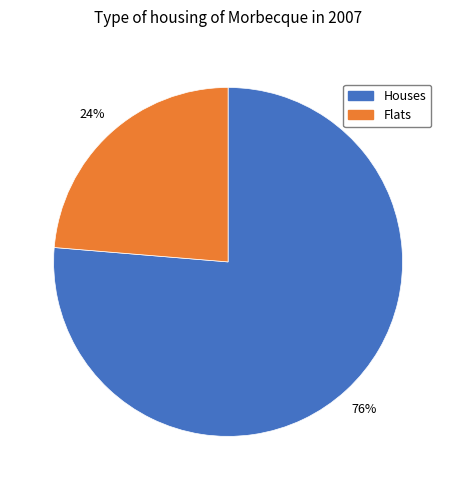

To the nearest percent, what is the average slice percentage?

50%